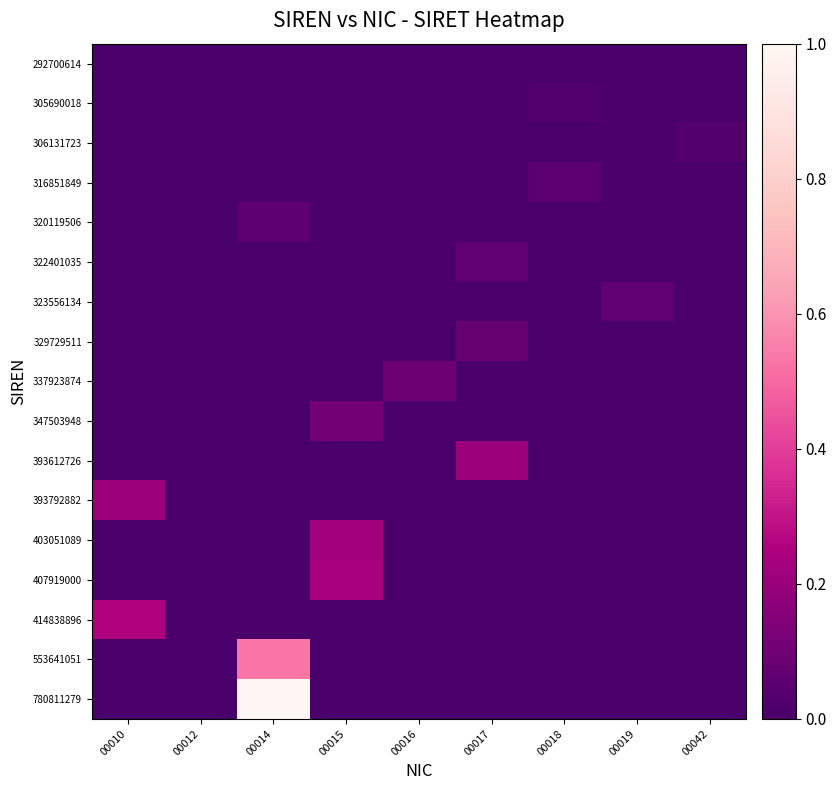

What is the spread (max minus min) of values at 00015?

0.2